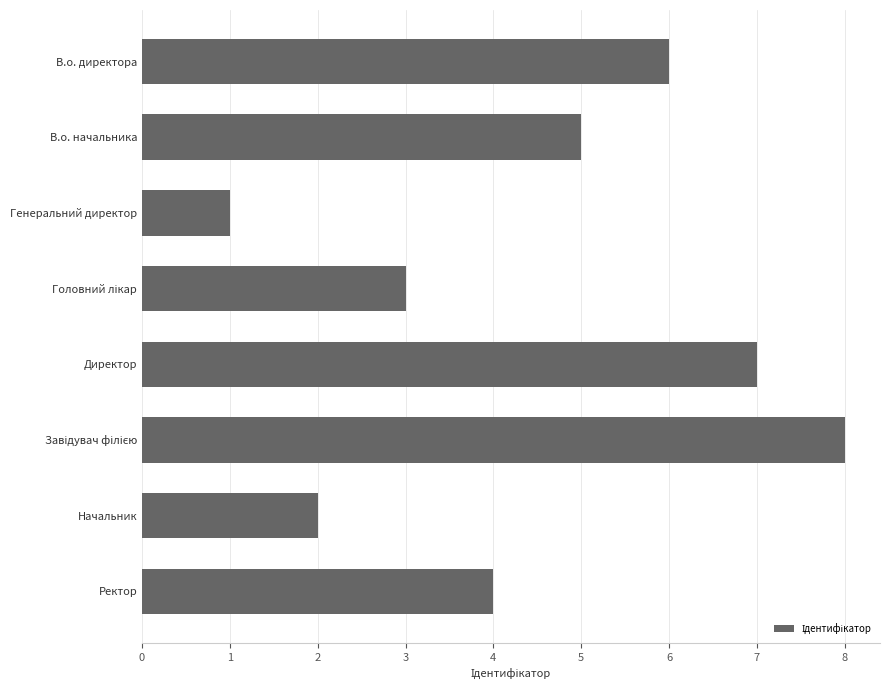

Reading top to bottom, what are all the values shown in this chart?

6	5	1	3	7	8	2	4